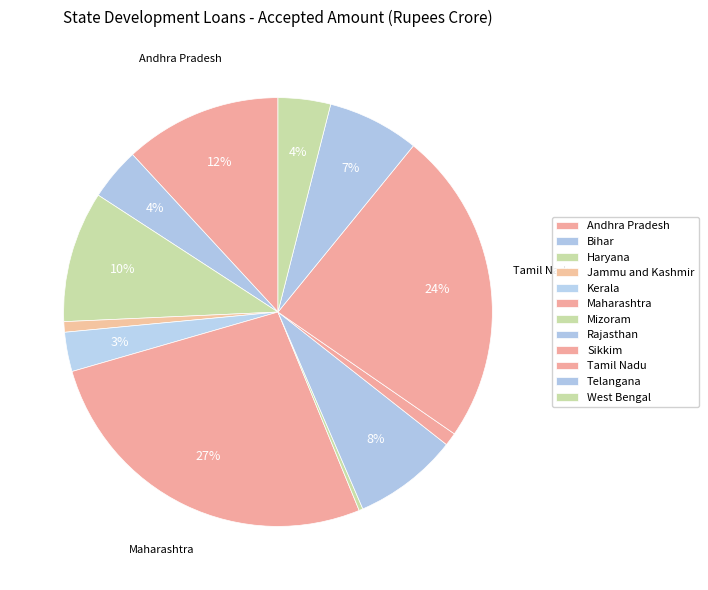

To the nearest percent, what portion does Andhra Pradesh represent?

12%